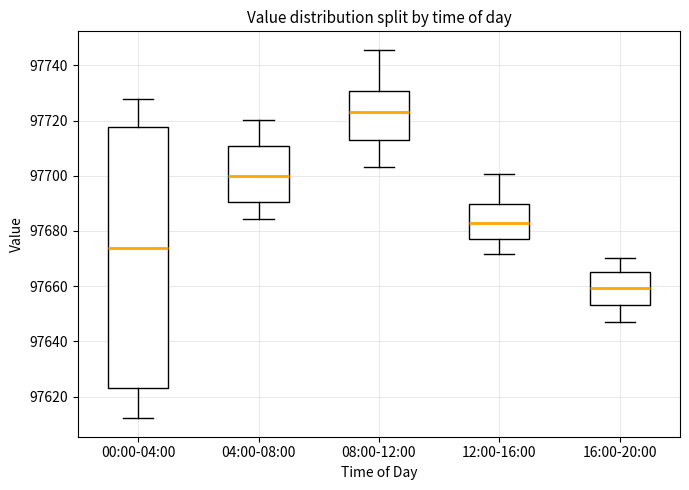

Where does the median line of the box for 00:00-04:00 sit on the y-axis? The values are not printed on the chart, so give them approximately, as read against the axis.

97674